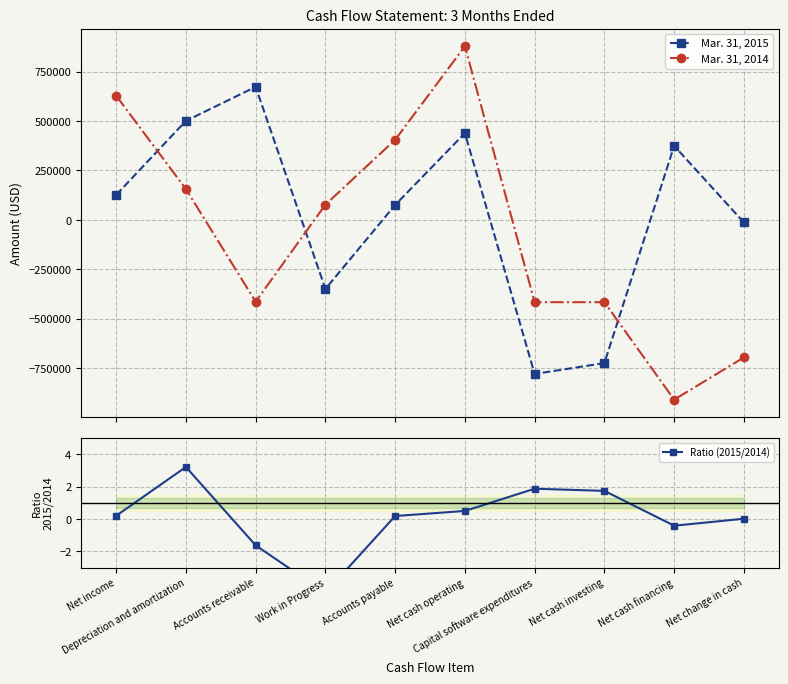

Read the Ratio (2015/2014) value at Capital software expenditures.

1.9